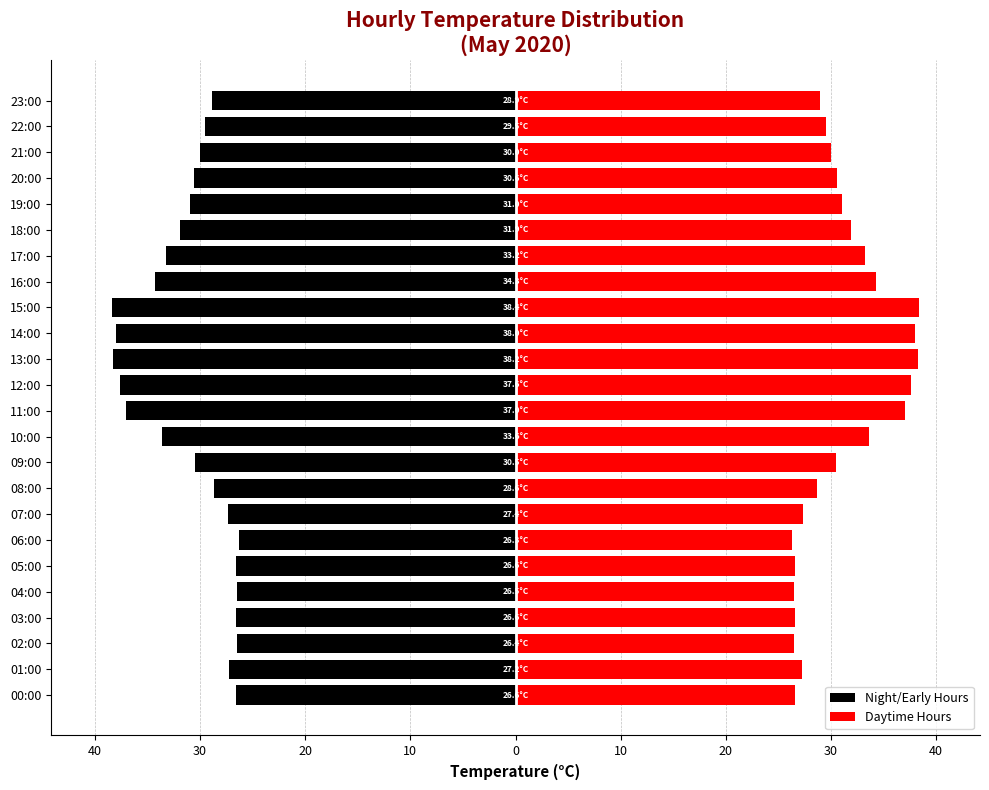

The value of Daytime Hours at 12:00 is 22.0. True or false?

False